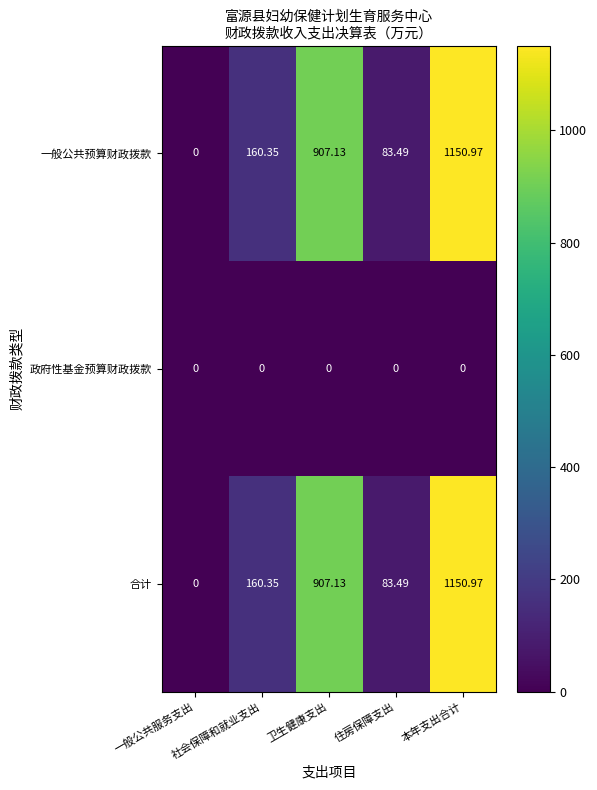

What is the total value across all series at 本年支出合计?

2301.9